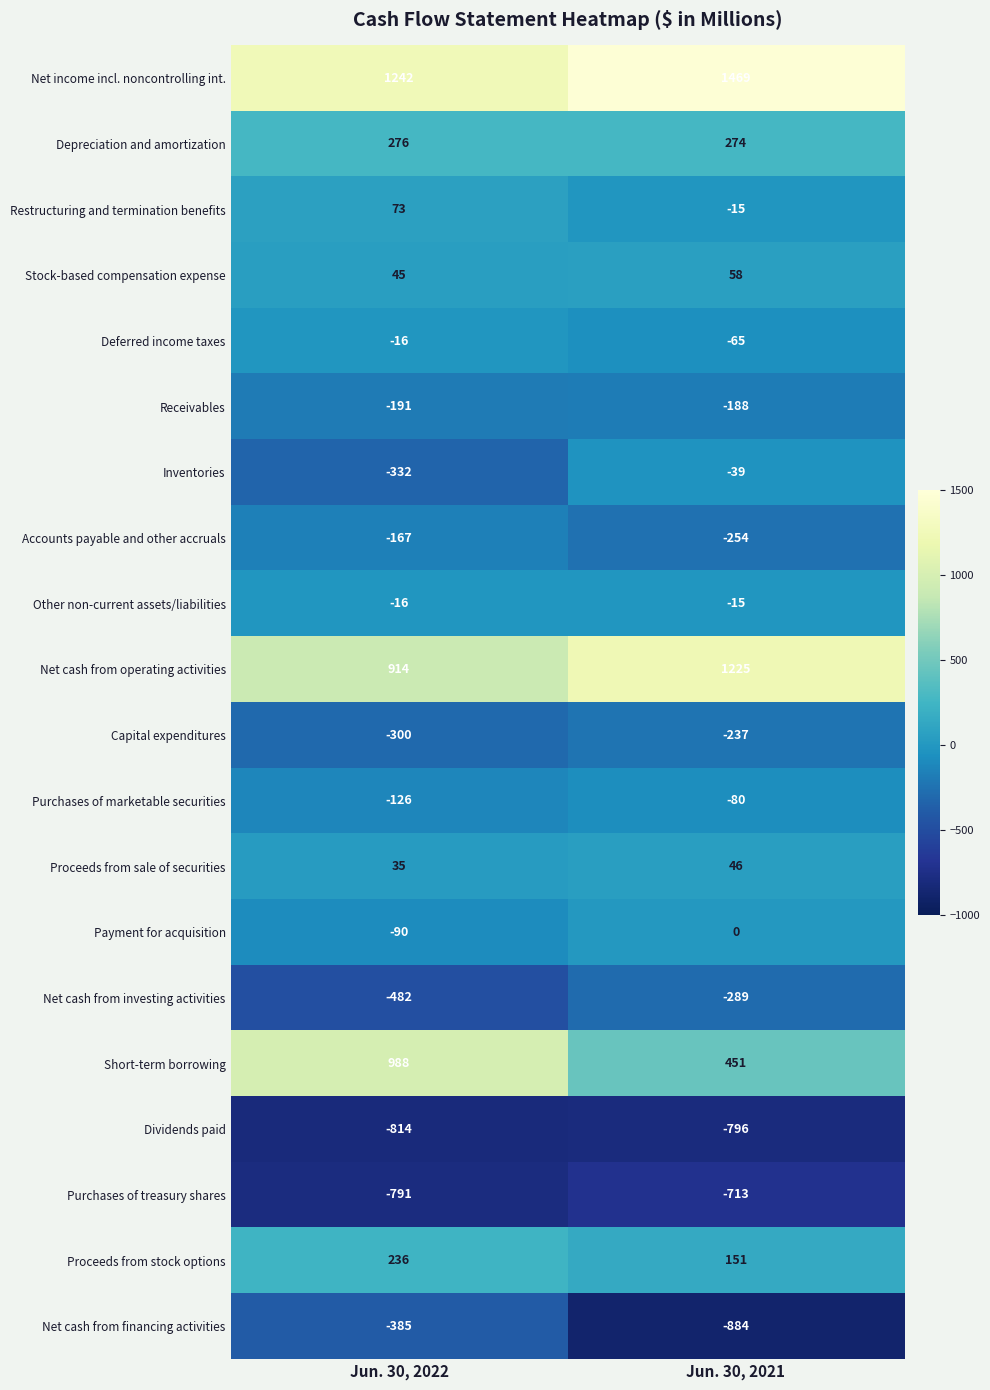

What is the highest value of the Depreciation and amortization series?

276